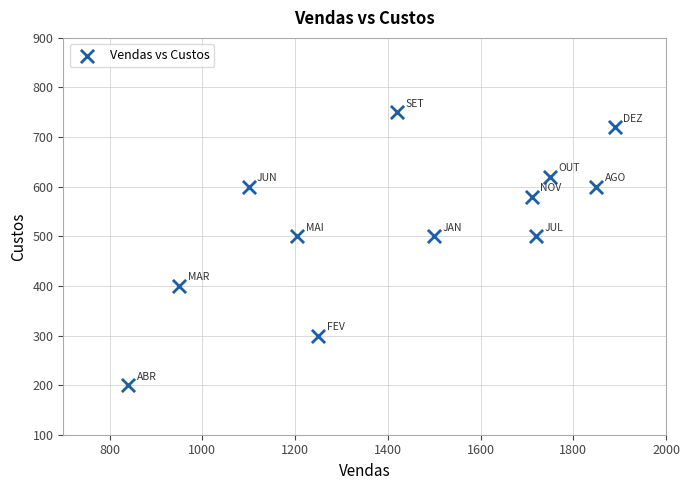

What is the average X value?

1432